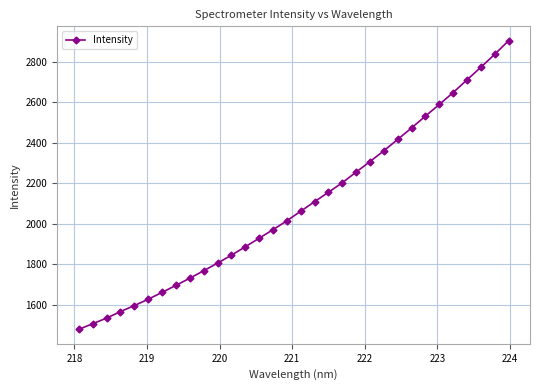

Is this an area chart (filled region under the line)?

No